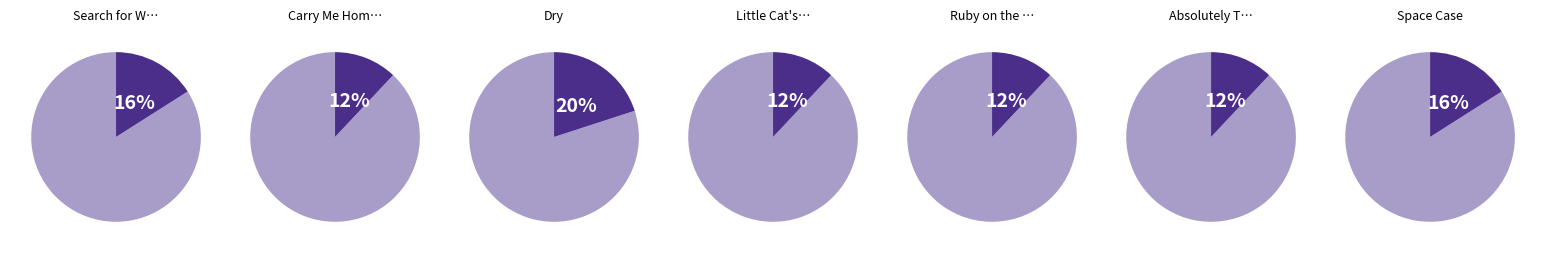

Is the sum of 6 and 2 greater than half?

No